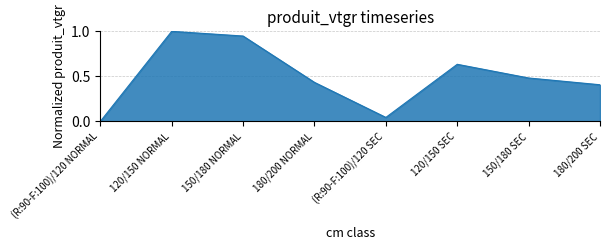

Where is the first local minimum?

(R:90-F:100)/120 SEC